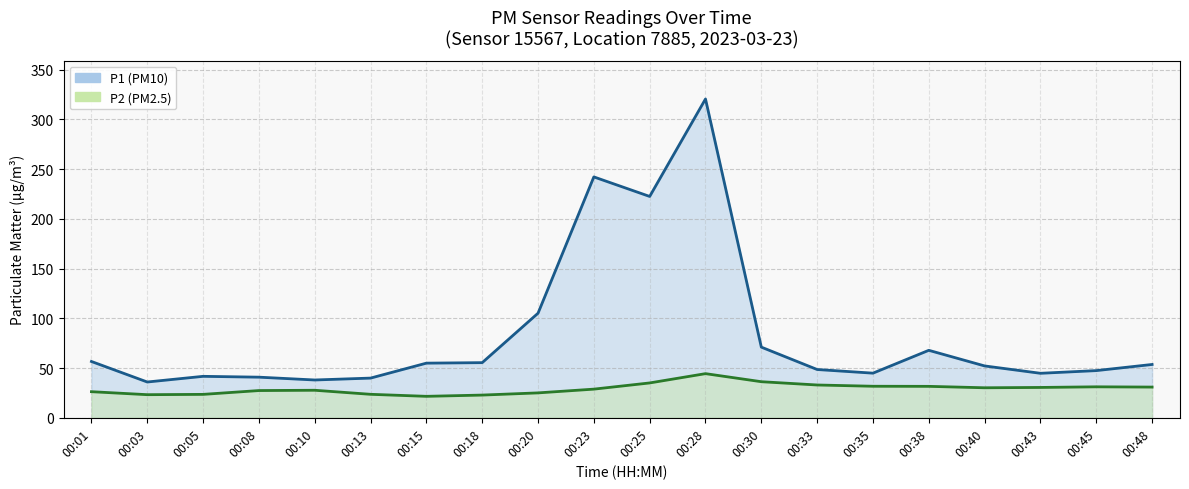

Which label corresponds to the smallest value in the chart?

00:15